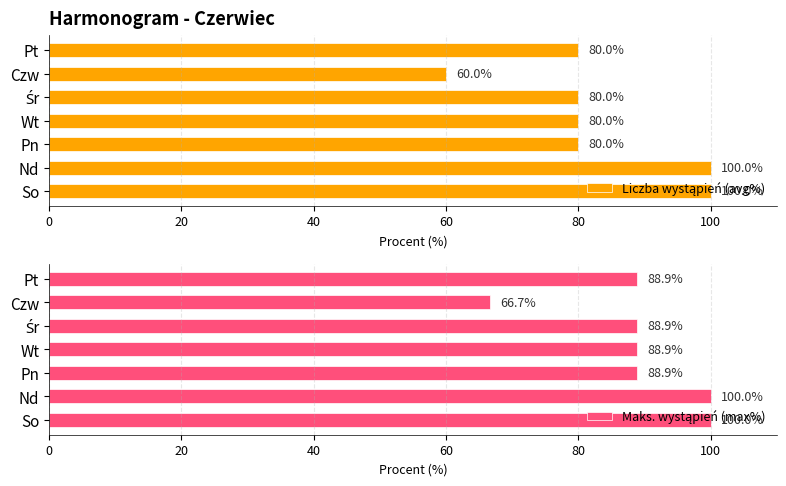

Reading right to left, transcribe all the data shown in this chart.

Liczba wystąpień (avg%): 80.0	60.0	80.0	80.0	80.0	100.0	100.0
Maks. wystąpień (max%): 88.9	66.7	88.9	88.9	88.9	100.0	100.0